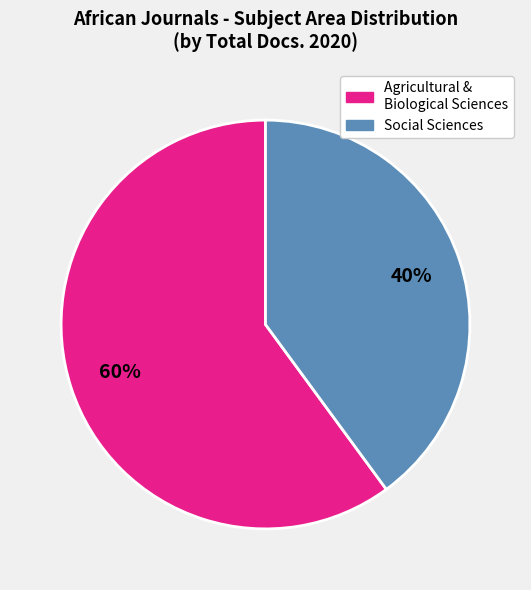

To the nearest percent, what is the difference between the largest and smallest slice percentages?

20%